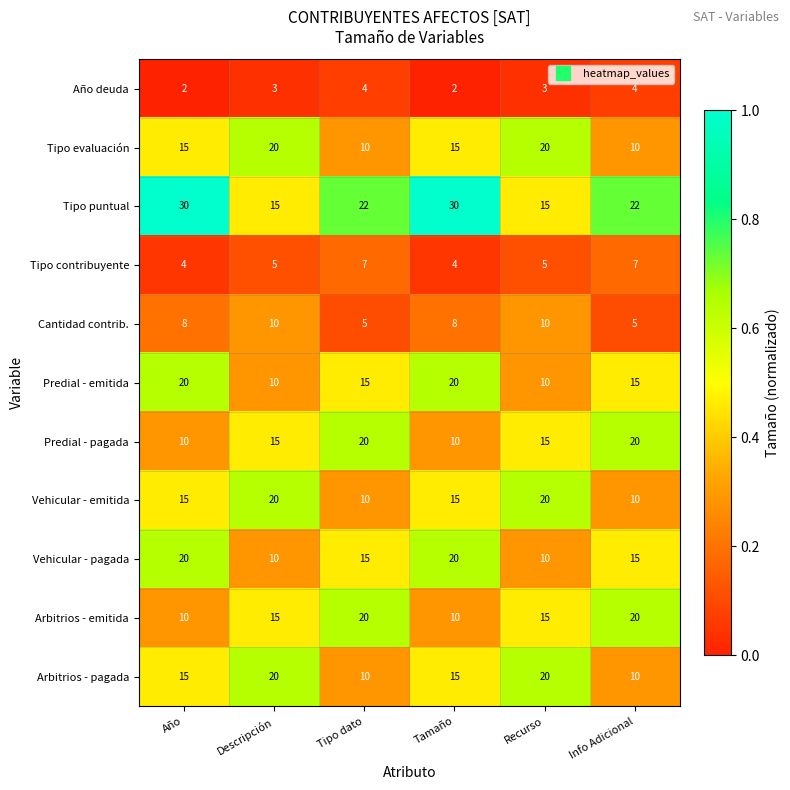

True or false: Cantidad contrib. has a value of 10 at Recurso.

True